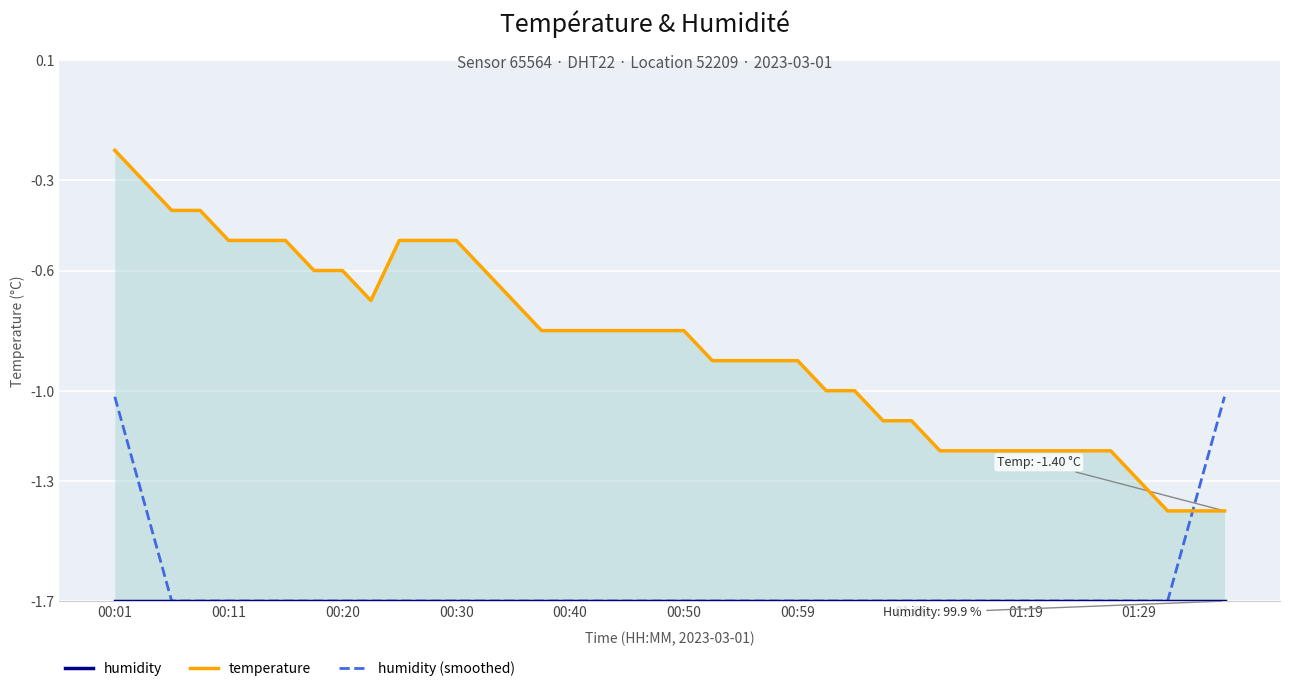

At which category is the sum across all series the highest?

00:01